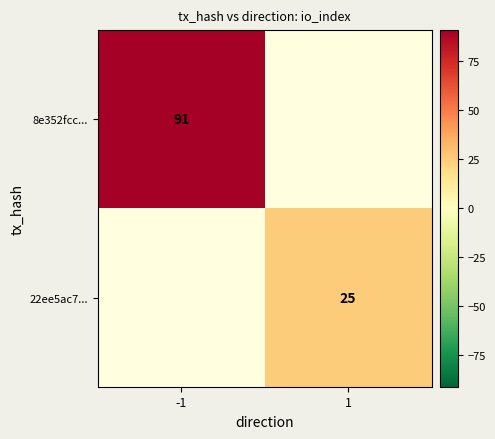

Is it true that 22ee5ac7... equals 25 at 1?

True